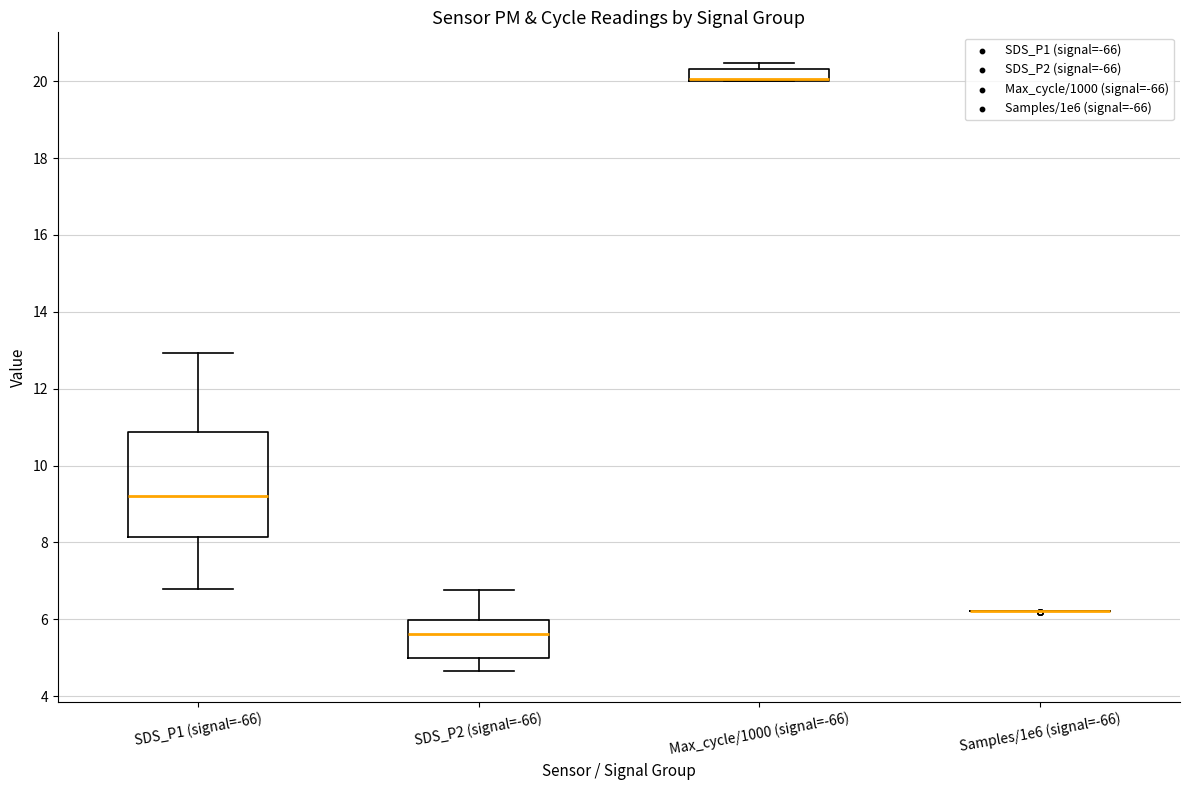

Where is the upper edge of the box for SDS_P2 (signal=-66) on the y-axis? The values are not printed on the chart, so give them approximately, as read against the axis.

6.0